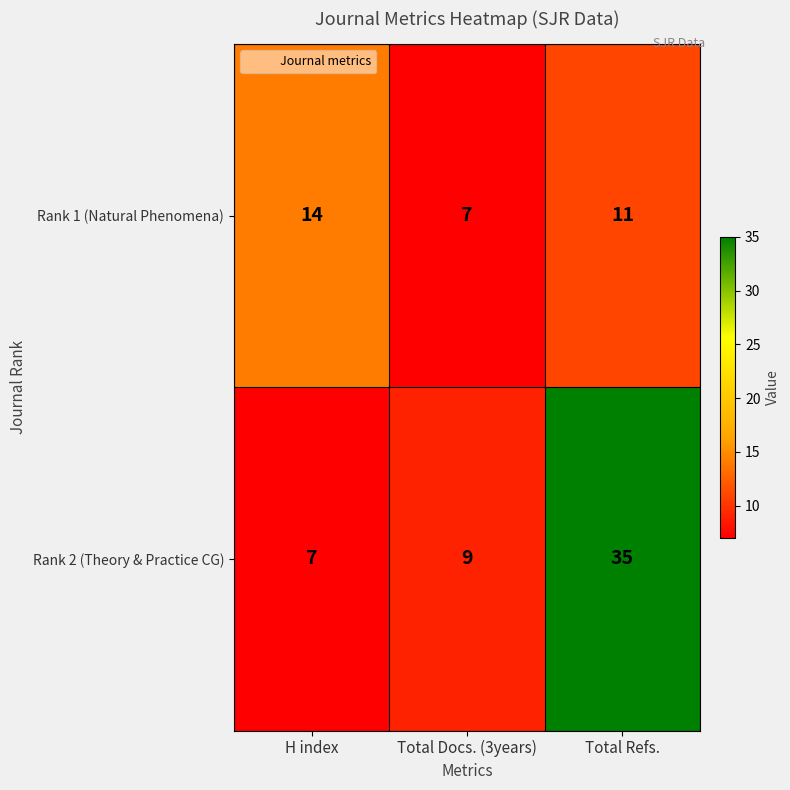

Rank the series at H index from lowest to highest value.

Rank 2 (Theory & Practice CG), Rank 1 (Natural Phenomena)